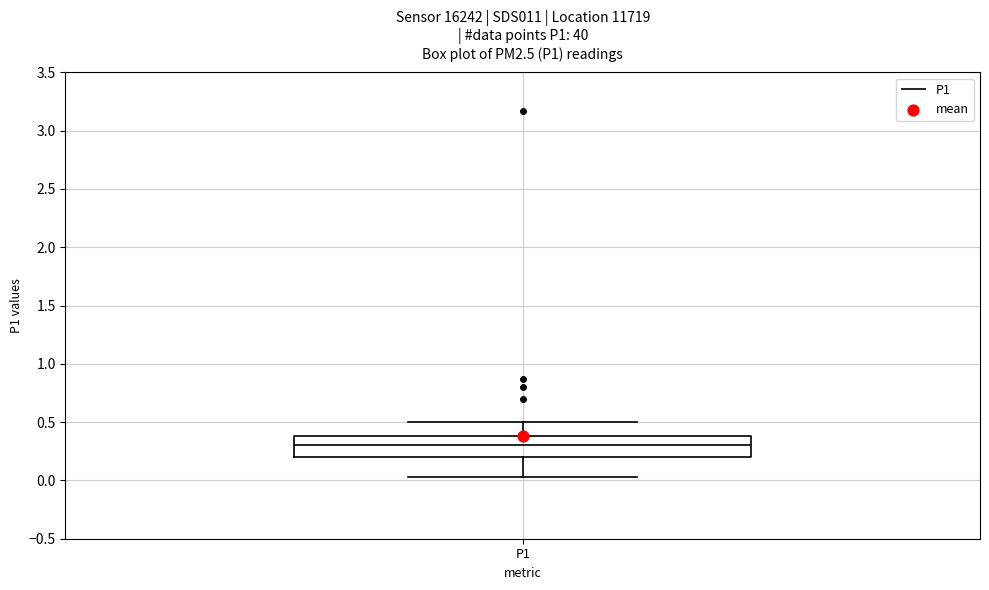

Transcribe this box plot: give where the median line is, the range the box spans, and where the two whiskers end, as read against the y-axis. The values are not printed on the chart, so give them approximately, as read against the axis.

median 0.30, box 0.20 to 0.40, whiskers 0.05 to 0.50